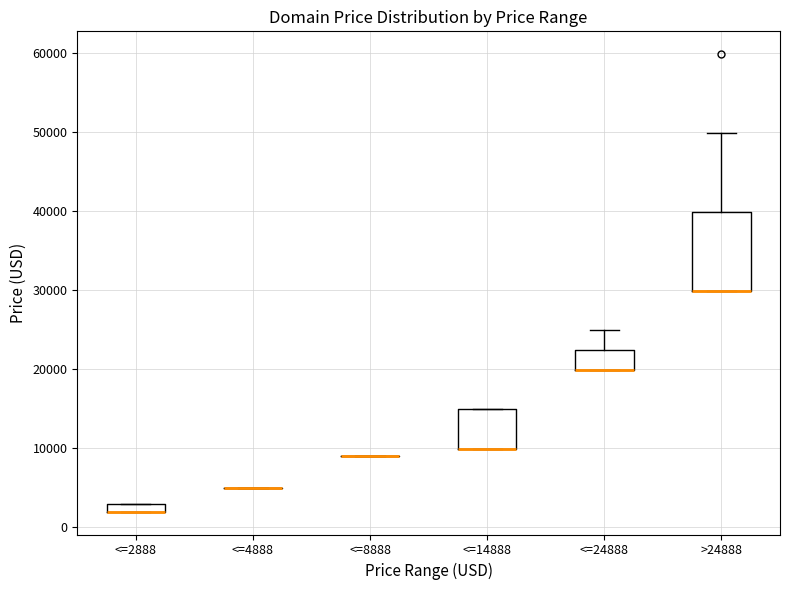

Where does the upper whisker of the box for >24888 end on the y-axis? The values are not printed on the chart, so give them approximately, as read against the axis.

50000